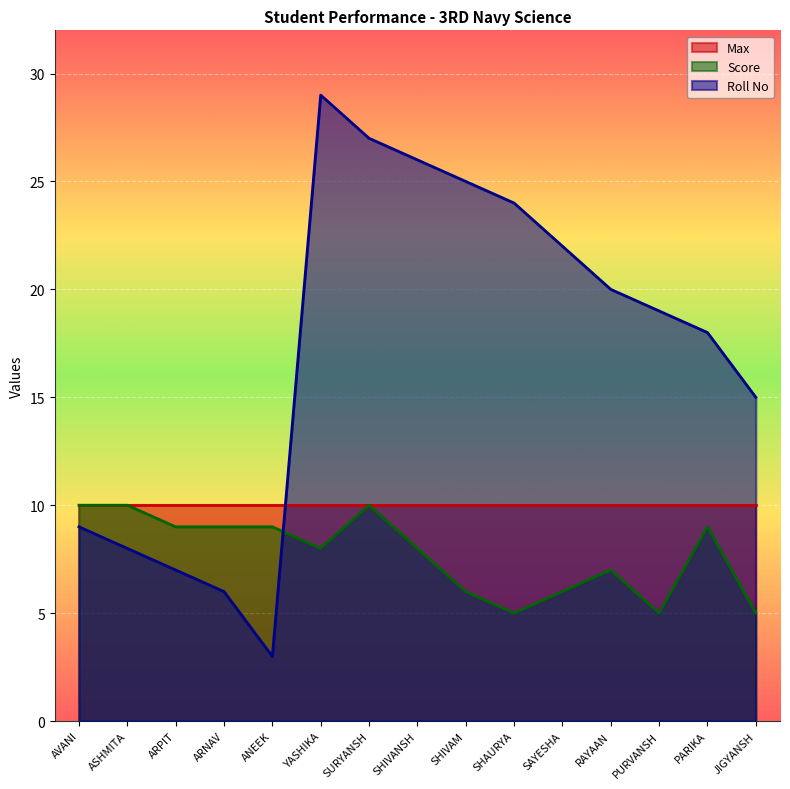

What is the sum of all Roll No values?

258